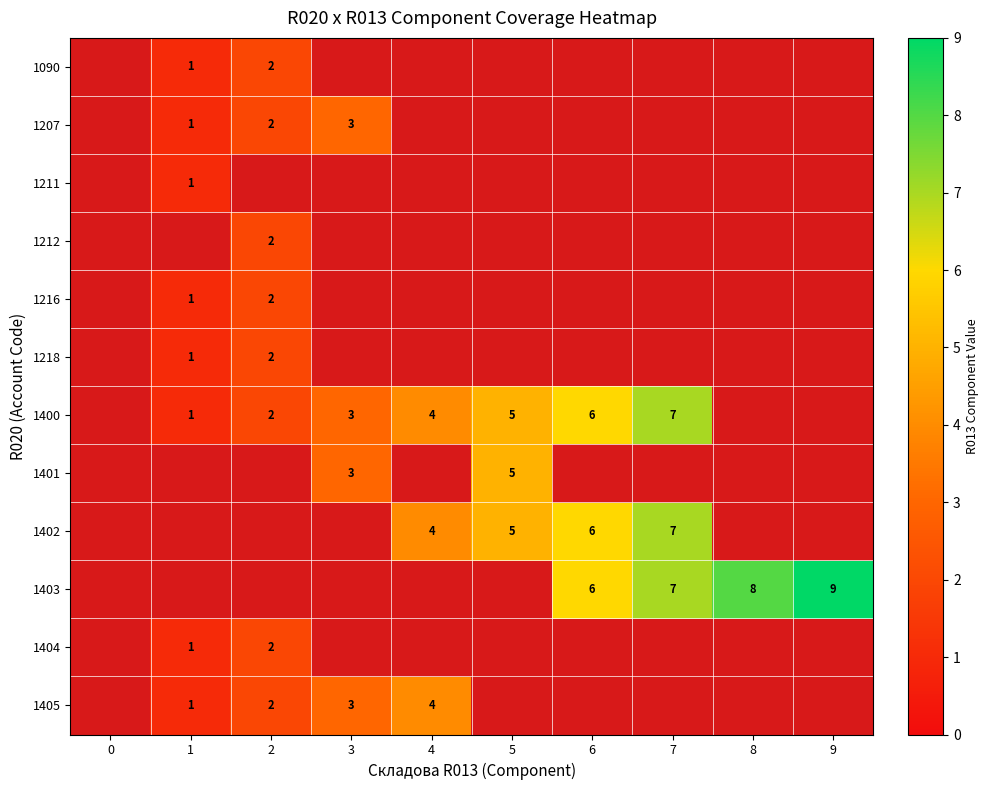

Is it true that 1400 equals 4 at 7?

False